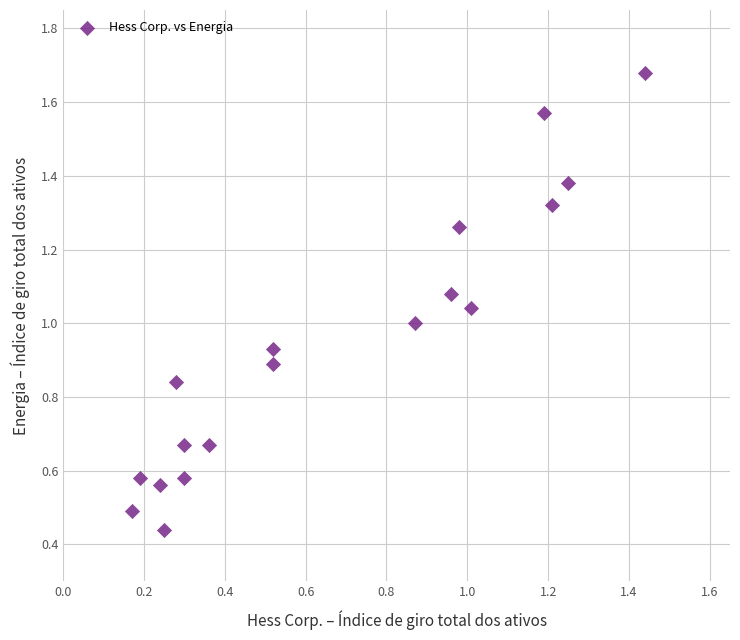

What is the range of Y values (max minus min)?

1.2